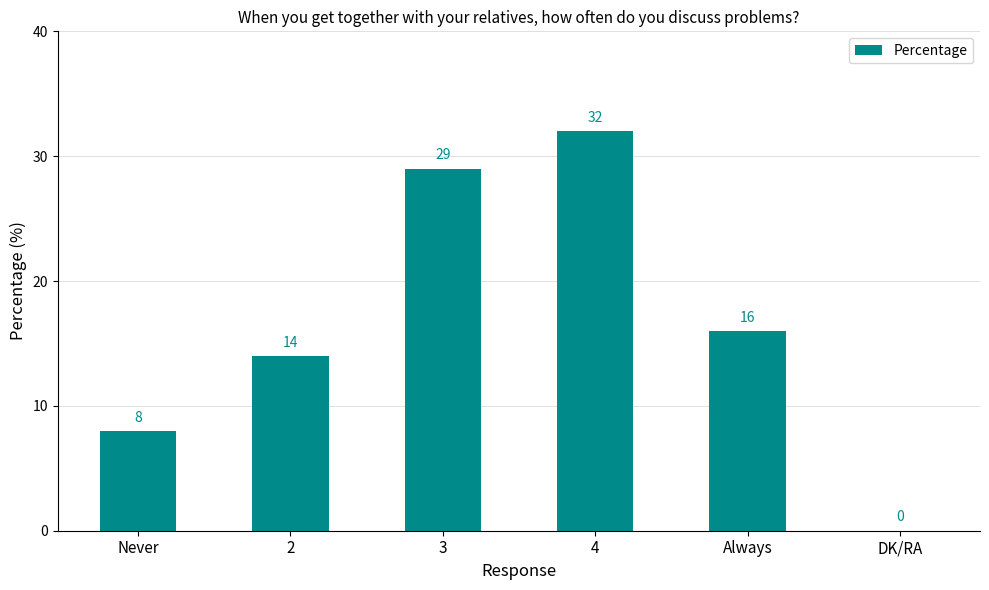

What is the sum of the values at 4 and Never?

40